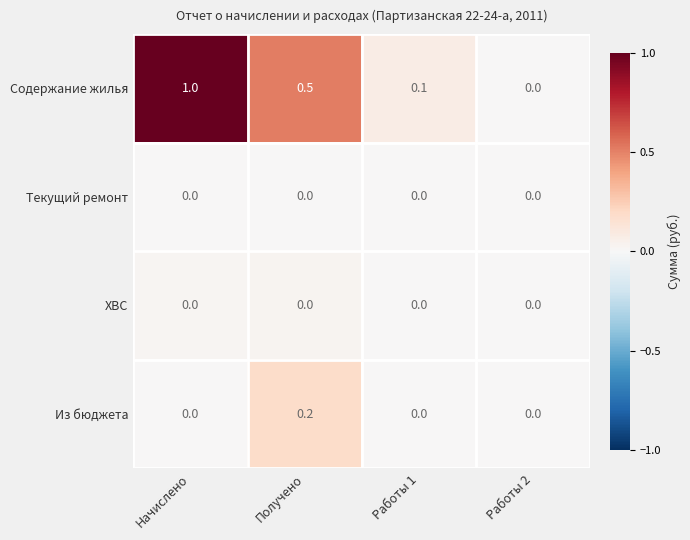

What is the total value across all series at Начислено?

1.0